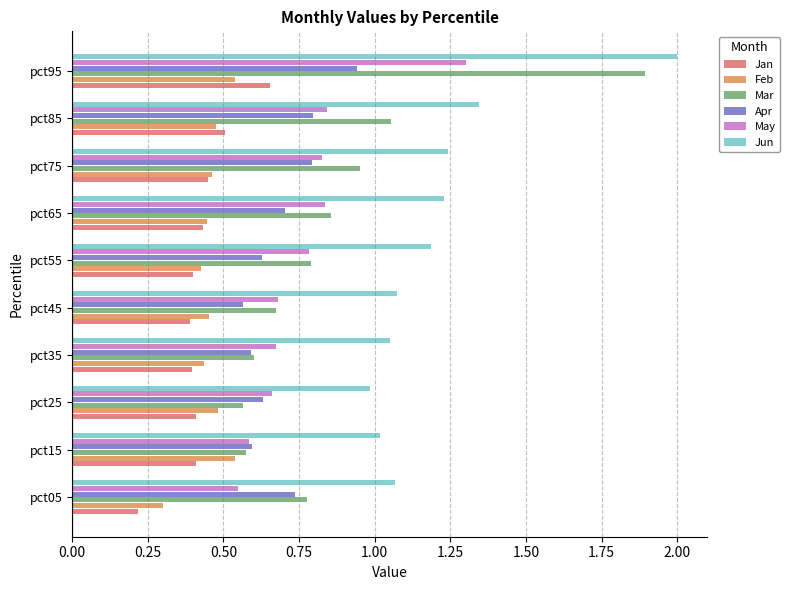

At which category is the sum across all series the highest?

pct95